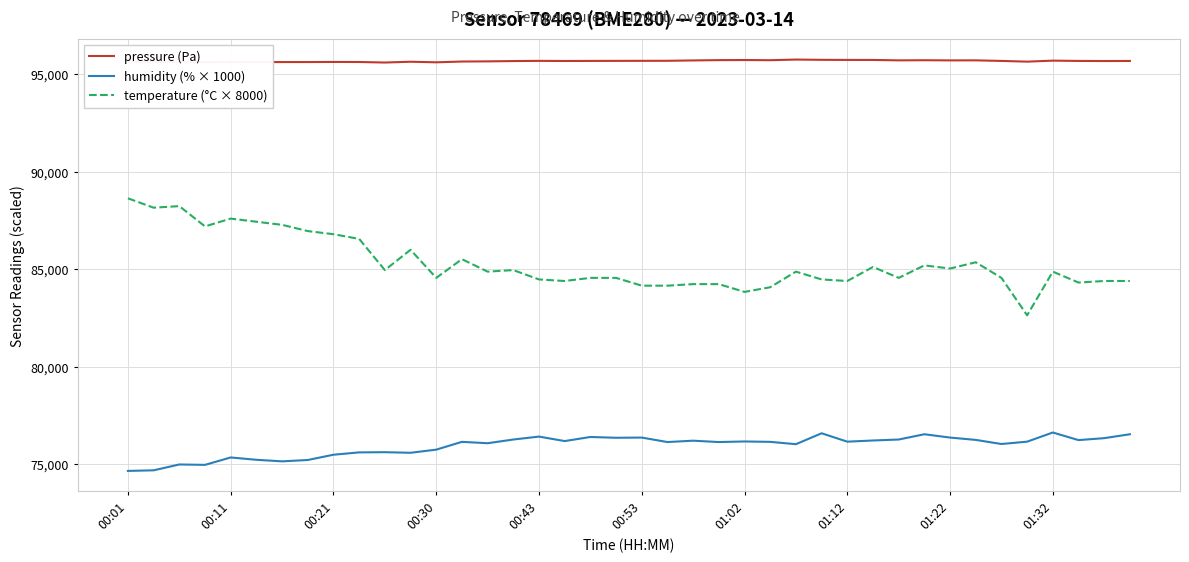

What is the maximum value for pressure (Pa)?

95756.5